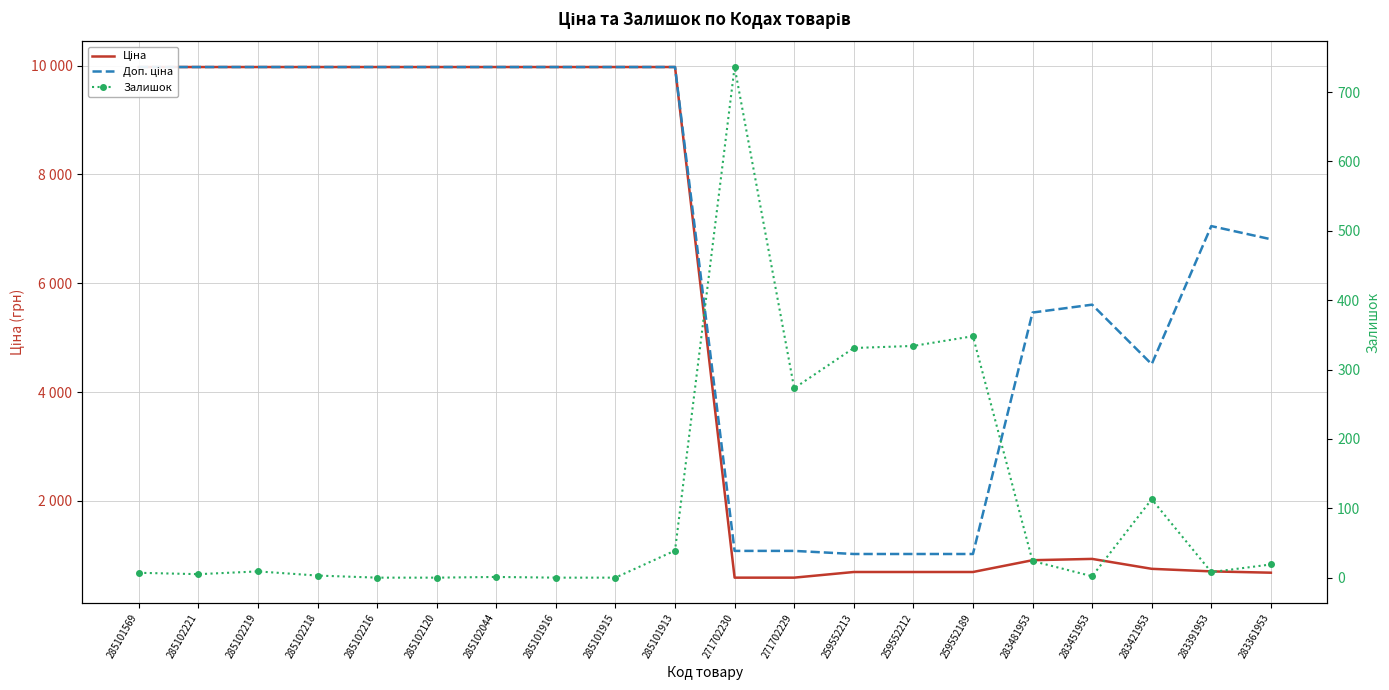

Reading left to right, extract all data points from this chart.

Ціна: 285101569=9975.0	285102221=9975.0	285102219=9975.0	285102218=9975.0	285102216=9975.0	285102120=9975.0	285102044=9975.0	285101916=9975.0	285101915=9975.0	285101913=9975.0	271702230=589.9	271702229=589.9	259552213=693.7	259552212=693.7	259552189=693.7	283481953=910.4	283451953=934.5	283421953=752.2	283391953=705.1	283361953=681.0
Доп. ціна: 285101569=9975.0	285102221=9975.0	285102219=9975.0	285102218=9975.0	285102216=9975.0	285102120=9975.0	285102044=9975.0	285101916=9975.0	285101915=9975.0	285101913=9975.0	271702230=1081.7	271702229=1081.7	259552213=1024.6	259552212=1024.6	259552189=1024.6	283481953=5462.3	283451953=5607.2	283421953=4513.3	283391953=7051.3	283361953=6809.8
Залишок: 285101569=7.0	285102221=5.0	285102219=9.0	285102218=3.0	285102216=0.0	285102120=0.0	285102044=1.0	285101916=0.0	285101915=0.0	285101913=39.0	271702230=736.0	271702229=273.0	259552213=331.0	259552212=334.0	259552189=348.0	283481953=24.0	283451953=2.0	283421953=113.0	283391953=8.0	283361953=19.0